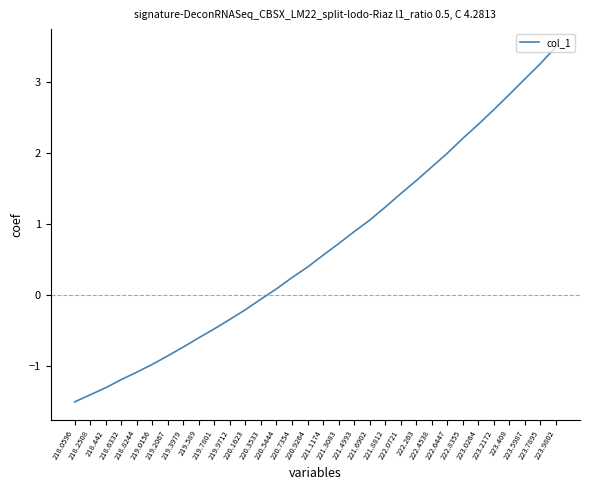

What is the minimum value shown in the chart?

-1.5